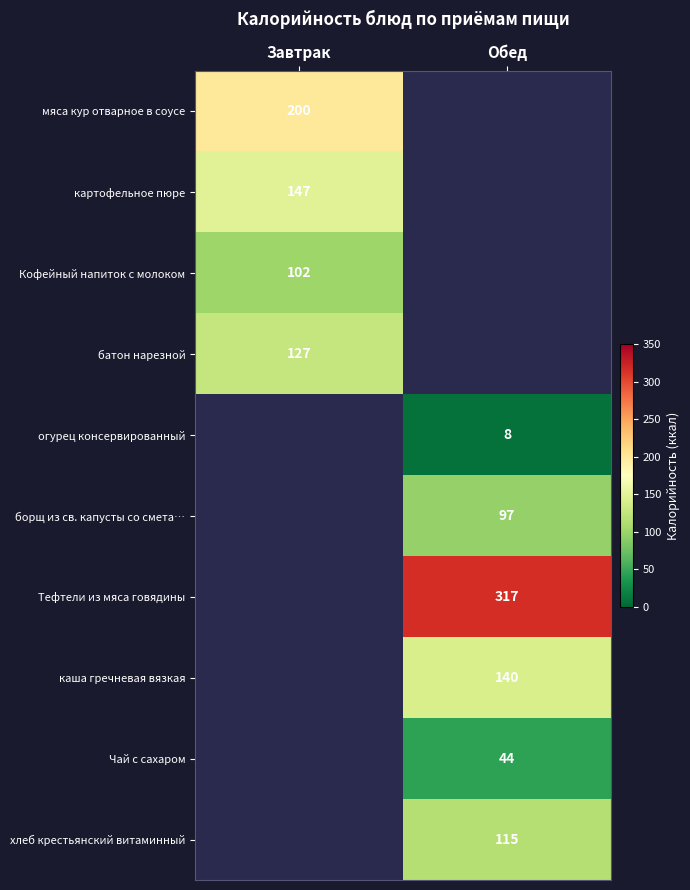

Is it true that мяса кур отварное в соусе equals 103.6 at Завтрак?

False